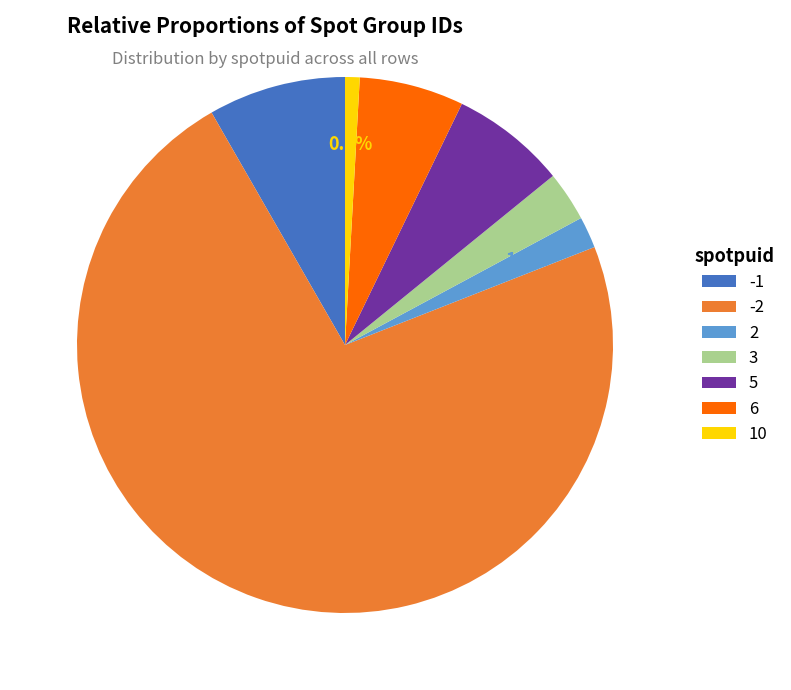

True or false: 6 accounts for 6% of the total.

True